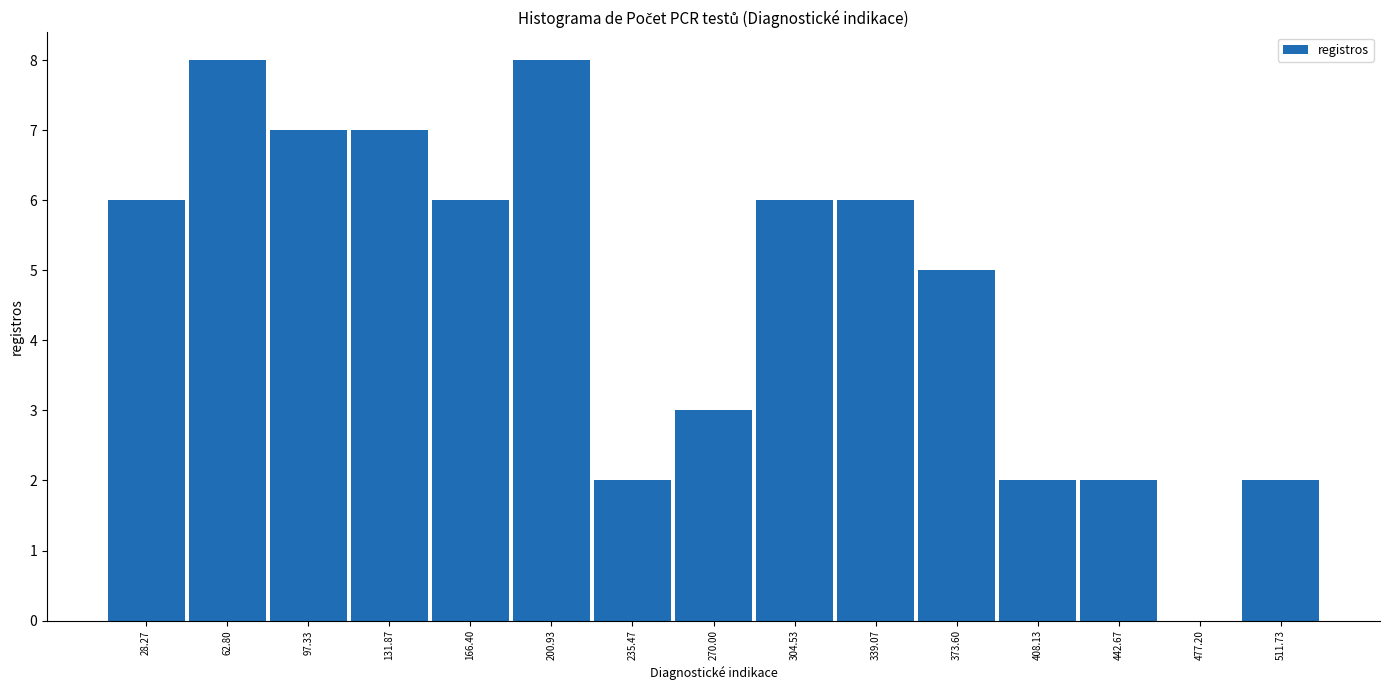

How tall is the bar that spans 115 to 150 on the x-axis? Neither the bar edges nor the heights are printed on the chart, so give them approximately, as read against the axes.

7